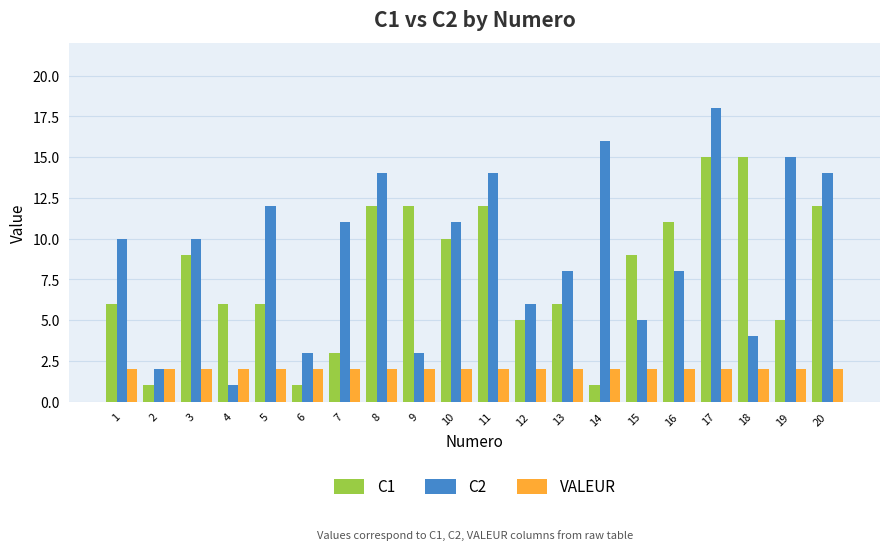

Reading left to right, what are all the values shown in this chart?

C1: 6	1	9	6	6	1	3	12	12	10	12	5	6	1	9	11	15	15	5	12
C2: 10	2	10	1	12	3	11	14	3	11	14	6	8	16	5	8	18	4	15	14
VALEUR: 2	2	2	2	2	2	2	2	2	2	2	2	2	2	2	2	2	2	2	2